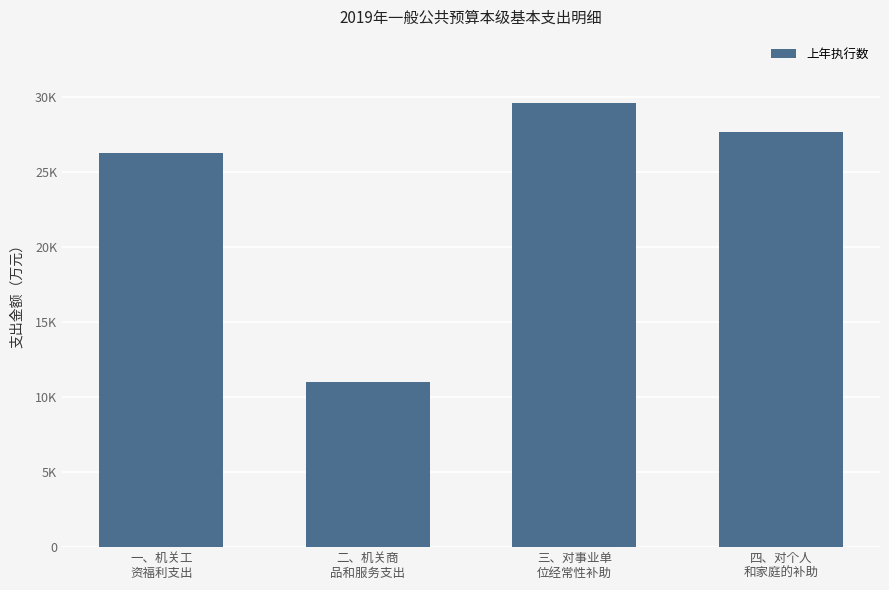

Are the bars horizontal?

No